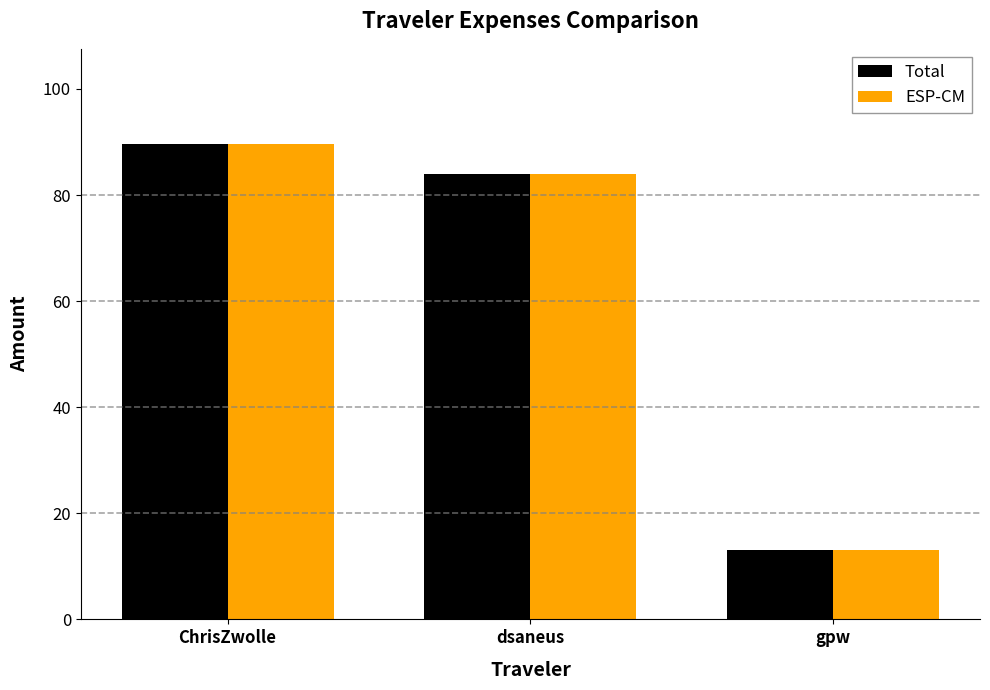

What is the approximate value of Total at dsaneus?

84.0